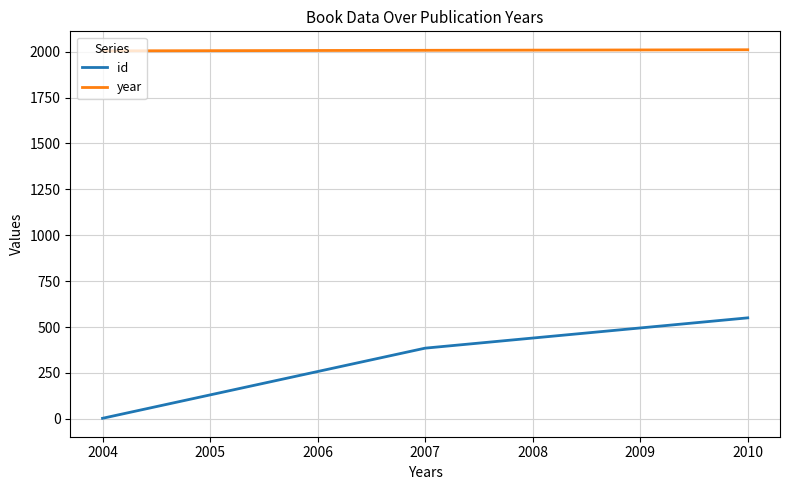

List the series in order of their peak value, highest first.

year, id